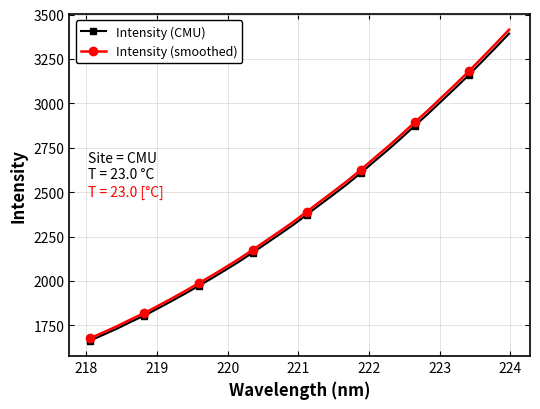

What is the value of the Intensity (CMU) point at the 19th from the left?

2486.4